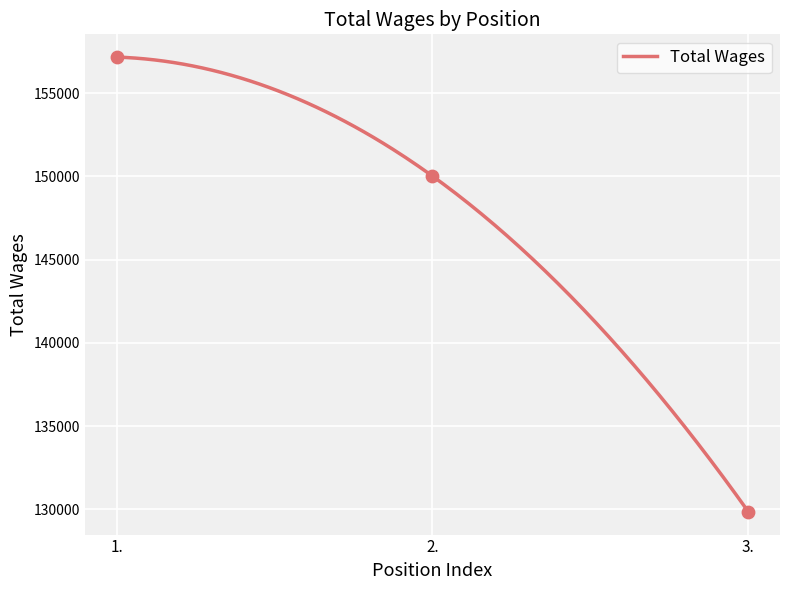

What is the change in value from 1. to 3.?

-27325